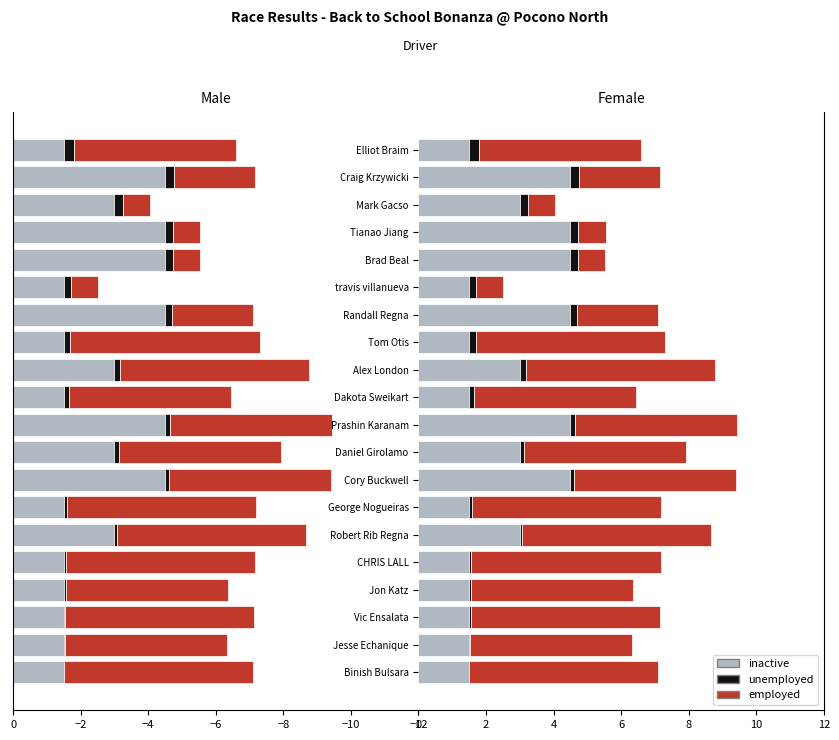

What are all the series names shown in the legend?

inactive, unemployed, employed